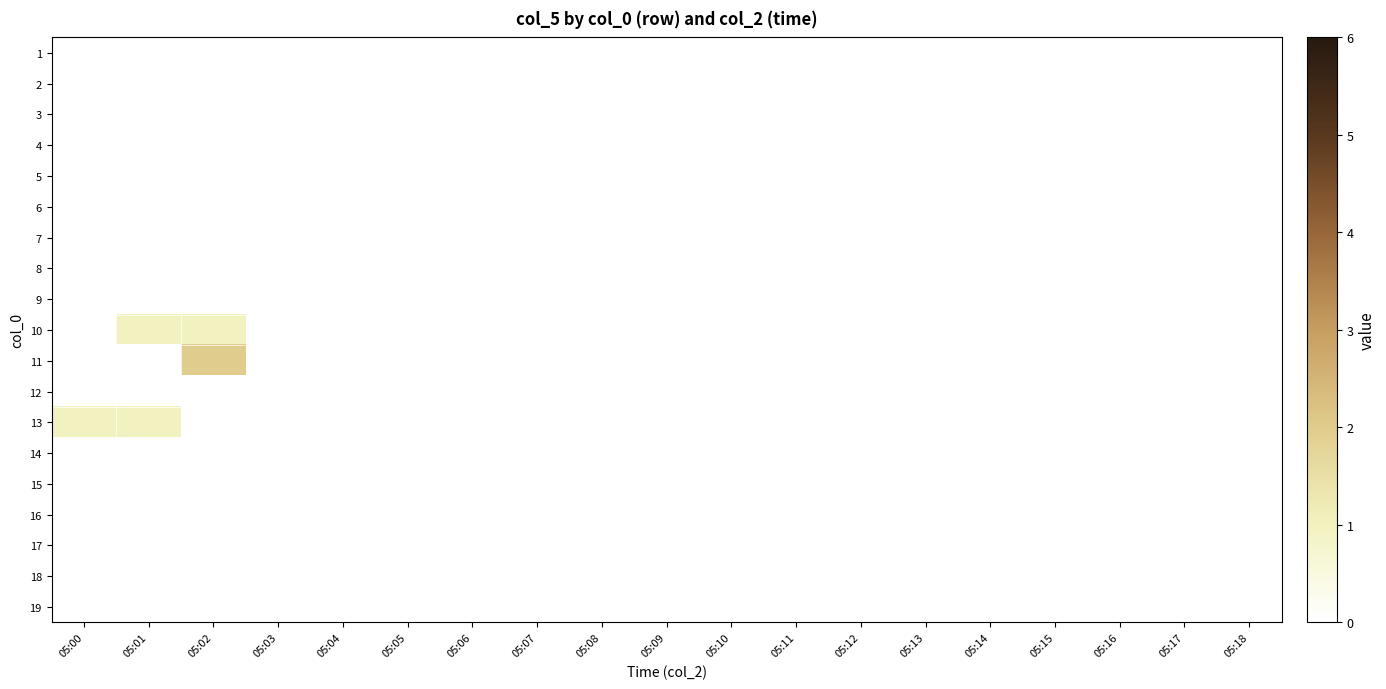

Reading left to right, list all the values displayed in this chart.

1: 05:00=0	05:01=0	05:02=0	05:03=0	05:04=0	05:05=0	05:06=0	05:07=0	05:08=0	05:09=0	05:10=0	05:11=0	05:12=0	05:13=0	05:14=0	05:15=0	05:16=0	05:17=0	05:18=0
2: 05:00=0	05:01=0	05:02=0	05:03=0	05:04=0	05:05=0	05:06=0	05:07=0	05:08=0	05:09=0	05:10=0	05:11=0	05:12=0	05:13=0	05:14=0	05:15=0	05:16=0	05:17=0	05:18=0
3: 05:00=0	05:01=0	05:02=0	05:03=0	05:04=0	05:05=0	05:06=0	05:07=0	05:08=0	05:09=0	05:10=0	05:11=0	05:12=0	05:13=0	05:14=0	05:15=0	05:16=0	05:17=0	05:18=0
4: 05:00=0	05:01=0	05:02=0	05:03=0	05:04=0	05:05=0	05:06=0	05:07=0	05:08=0	05:09=0	05:10=0	05:11=0	05:12=0	05:13=0	05:14=0	05:15=0	05:16=0	05:17=0	05:18=0
5: 05:00=0	05:01=0	05:02=0	05:03=0	05:04=0	05:05=0	05:06=0	05:07=0	05:08=0	05:09=0	05:10=0	05:11=0	05:12=0	05:13=0	05:14=0	05:15=0	05:16=0	05:17=0	05:18=0
6: 05:00=0	05:01=0	05:02=0	05:03=0	05:04=0	05:05=0	05:06=0	05:07=0	05:08=0	05:09=0	05:10=0	05:11=0	05:12=0	05:13=0	05:14=0	05:15=0	05:16=0	05:17=0	05:18=0
7: 05:00=0	05:01=0	05:02=0	05:03=0	05:04=0	05:05=0	05:06=0	05:07=0	05:08=0	05:09=0	05:10=0	05:11=0	05:12=0	05:13=0	05:14=0	05:15=0	05:16=0	05:17=0	05:18=0
8: 05:00=0	05:01=0	05:02=0	05:03=0	05:04=0	05:05=0	05:06=0	05:07=0	05:08=0	05:09=0	05:10=0	05:11=0	05:12=0	05:13=0	05:14=0	05:15=0	05:16=0	05:17=0	05:18=0
9: 05:00=0	05:01=0	05:02=0	05:03=0	05:04=0	05:05=0	05:06=0	05:07=0	05:08=0	05:09=0	05:10=0	05:11=0	05:12=0	05:13=0	05:14=0	05:15=0	05:16=0	05:17=0	05:18=0
10: 05:00=0	05:01=1	05:02=1	05:03=0	05:04=0	05:05=0	05:06=0	05:07=0	05:08=0	05:09=0	05:10=0	05:11=0	05:12=0	05:13=0	05:14=0	05:15=0	05:16=0	05:17=0	05:18=0
11: 05:00=0	05:01=0	05:02=2	05:03=0	05:04=0	05:05=0	05:06=0	05:07=0	05:08=0	05:09=0	05:10=0	05:11=0	05:12=0	05:13=0	05:14=0	05:15=0	05:16=0	05:17=0	05:18=0
12: 05:00=0	05:01=0	05:02=0	05:03=0	05:04=0	05:05=0	05:06=0	05:07=0	05:08=0	05:09=0	05:10=0	05:11=0	05:12=0	05:13=0	05:14=0	05:15=0	05:16=0	05:17=0	05:18=0
13: 05:00=1	05:01=1	05:02=0	05:03=0	05:04=0	05:05=0	05:06=0	05:07=0	05:08=0	05:09=0	05:10=0	05:11=0	05:12=0	05:13=0	05:14=0	05:15=0	05:16=0	05:17=0	05:18=0
14: 05:00=0	05:01=0	05:02=0	05:03=0	05:04=0	05:05=0	05:06=0	05:07=0	05:08=0	05:09=0	05:10=0	05:11=0	05:12=0	05:13=0	05:14=0	05:15=0	05:16=0	05:17=0	05:18=0
15: 05:00=0	05:01=0	05:02=0	05:03=0	05:04=0	05:05=0	05:06=0	05:07=0	05:08=0	05:09=0	05:10=0	05:11=0	05:12=0	05:13=0	05:14=0	05:15=0	05:16=0	05:17=0	05:18=0
16: 05:00=0	05:01=0	05:02=0	05:03=0	05:04=0	05:05=0	05:06=0	05:07=0	05:08=0	05:09=0	05:10=0	05:11=0	05:12=0	05:13=0	05:14=0	05:15=0	05:16=0	05:17=0	05:18=0
17: 05:00=0	05:01=0	05:02=0	05:03=0	05:04=0	05:05=0	05:06=0	05:07=0	05:08=0	05:09=0	05:10=0	05:11=0	05:12=0	05:13=0	05:14=0	05:15=0	05:16=0	05:17=0	05:18=0
18: 05:00=0	05:01=0	05:02=0	05:03=0	05:04=0	05:05=0	05:06=0	05:07=0	05:08=0	05:09=0	05:10=0	05:11=0	05:12=0	05:13=0	05:14=0	05:15=0	05:16=0	05:17=0	05:18=0
19: 05:00=0	05:01=0	05:02=0	05:03=0	05:04=0	05:05=0	05:06=0	05:07=0	05:08=0	05:09=0	05:10=0	05:11=0	05:12=0	05:13=0	05:14=0	05:15=0	05:16=0	05:17=0	05:18=0